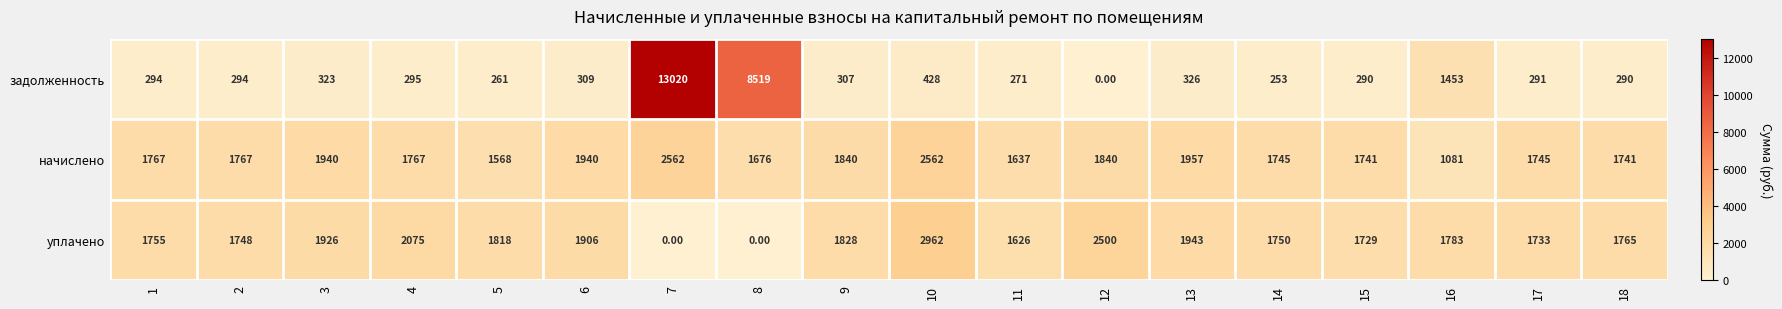

What is the difference between the highest and lowest values at 7?

13020